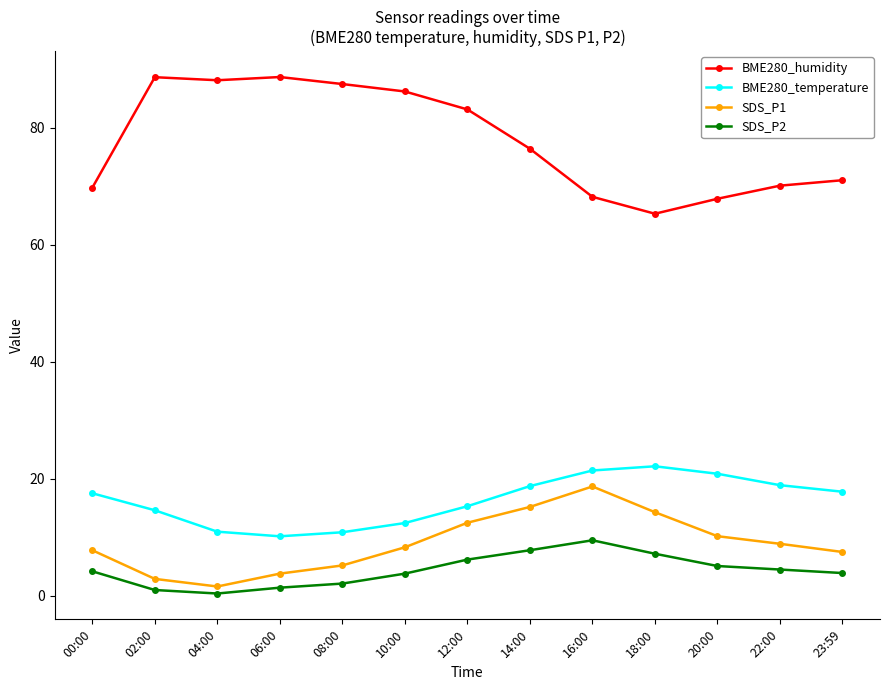

Rank the series at 16:00 from highest to lowest value.

BME280_humidity, BME280_temperature, SDS_P1, SDS_P2